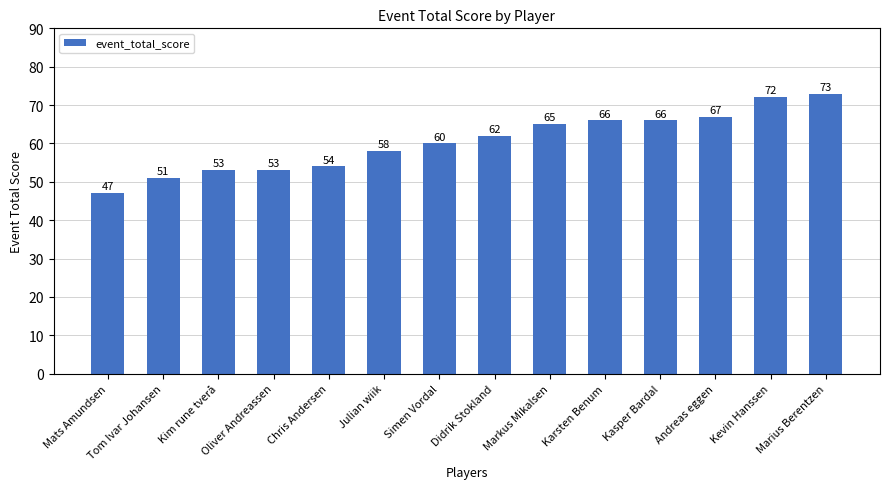

What is the maximum value shown in the chart?

73